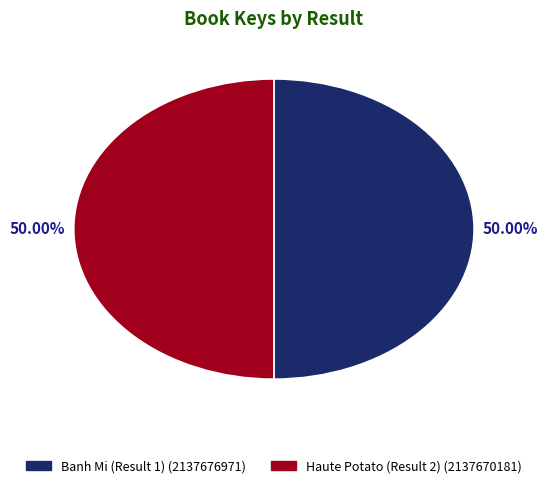

What is the ratio of the value at Banh Mi (Result 1) to the value at Haute Potato (Result 2)?

1.0